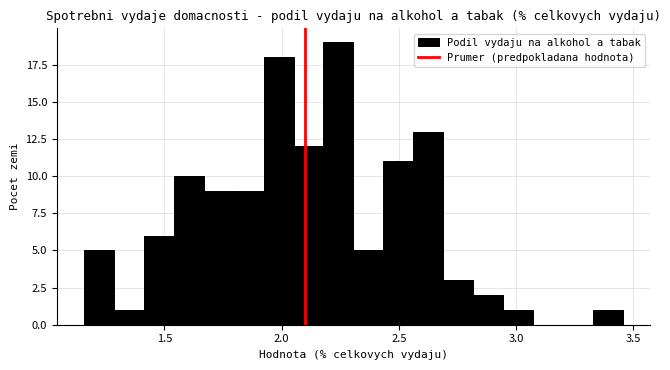

Read against the x-axis, roughly where is the centre of the tallest bar?

2.25